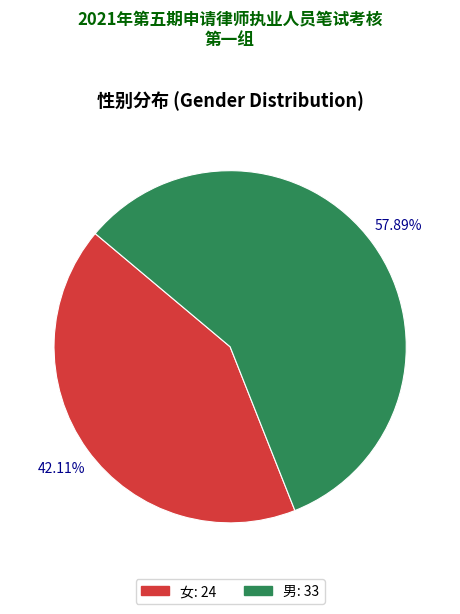

Does 女 represent more than half of the total?

No